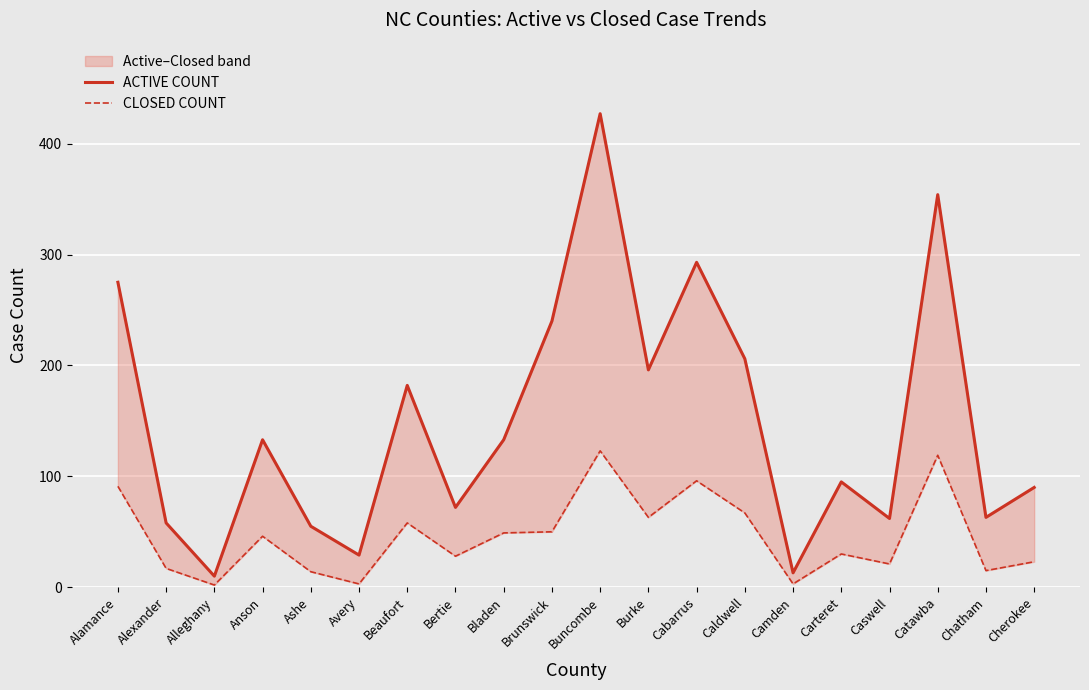

At which label is CLOSED COUNT closest to 62?

Burke